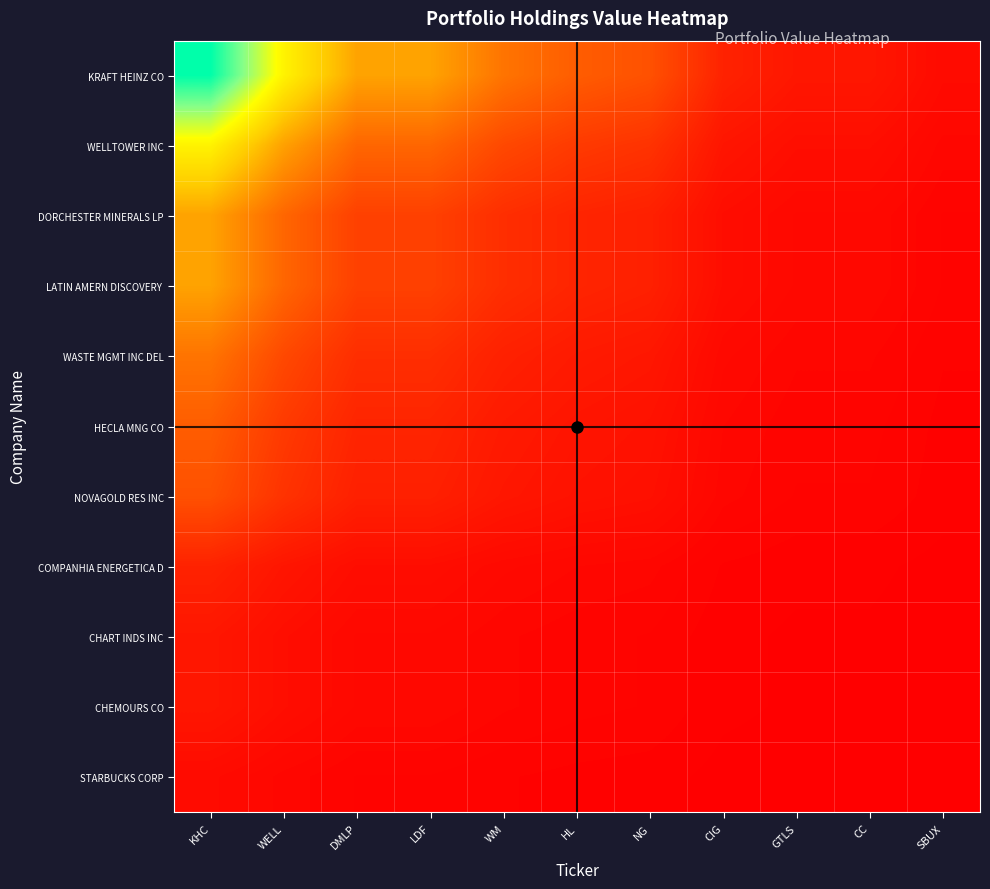

Which series has the widest spread of values?

KRAFT HEINZ CO